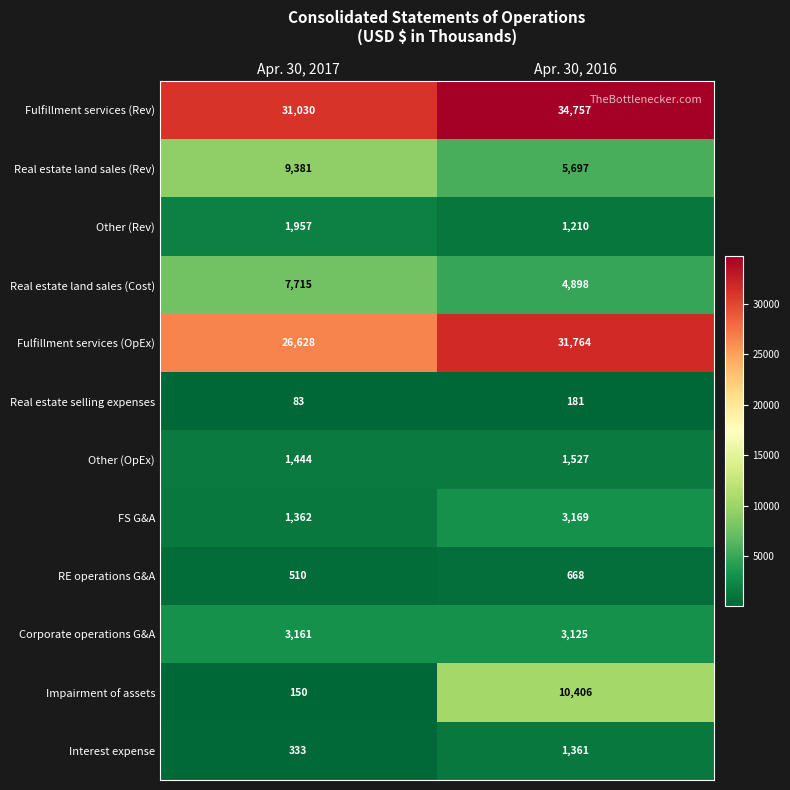

List the labels in order of Real estate selling expenses value, largest first.

Apr. 30, 2016, Apr. 30, 2017